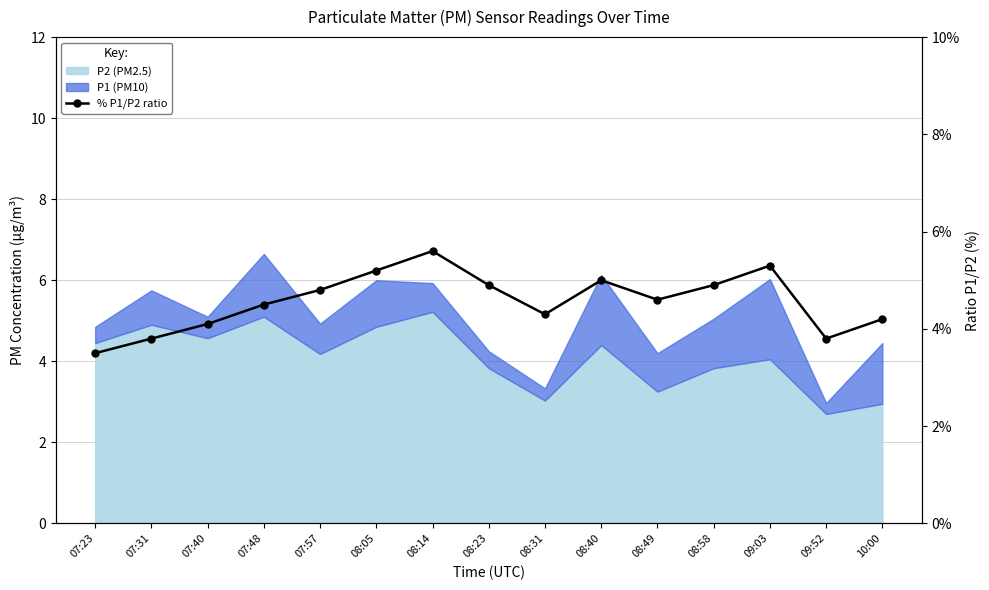

Which label corresponds to the smallest value in the chart?

07:23